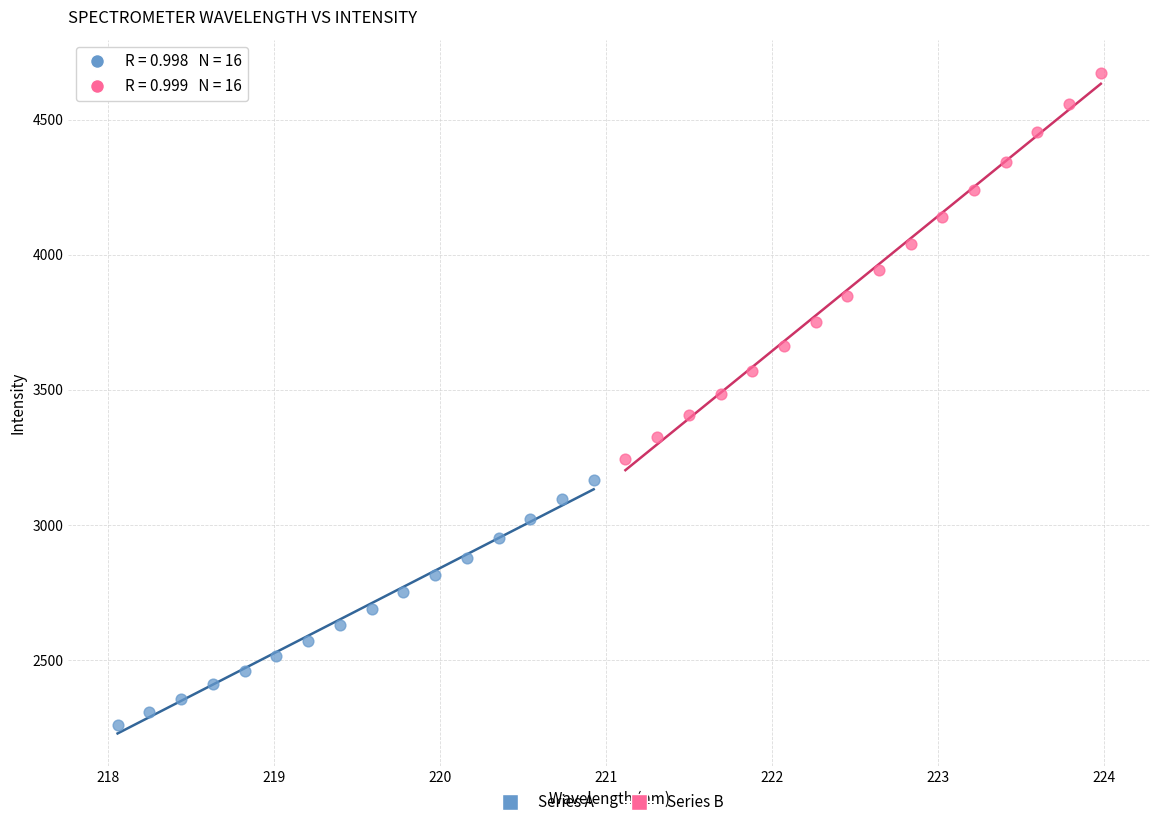

Which series contains the lowest Y value?

Series A